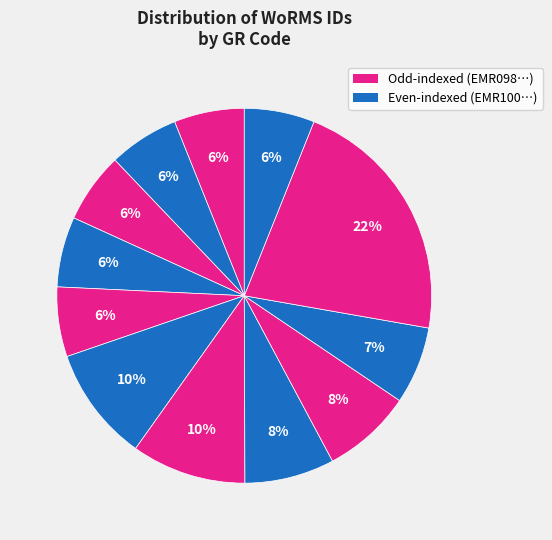

Does any single category account for the majority?

No